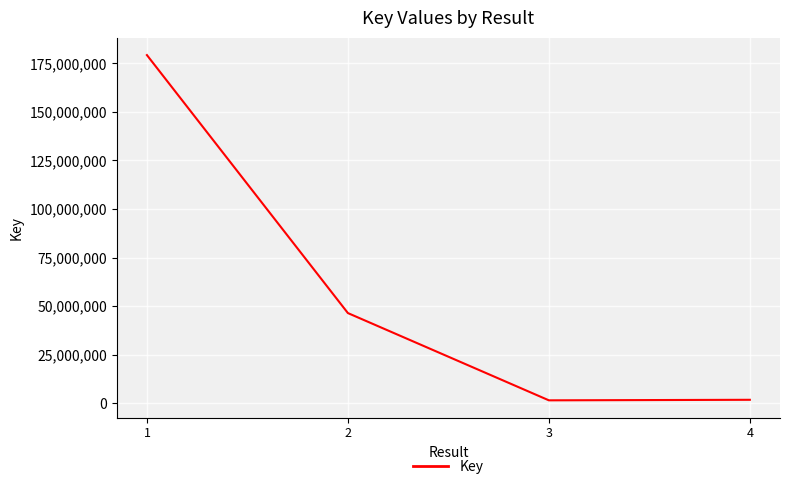

Which label corresponds to the largest value in the chart?

1